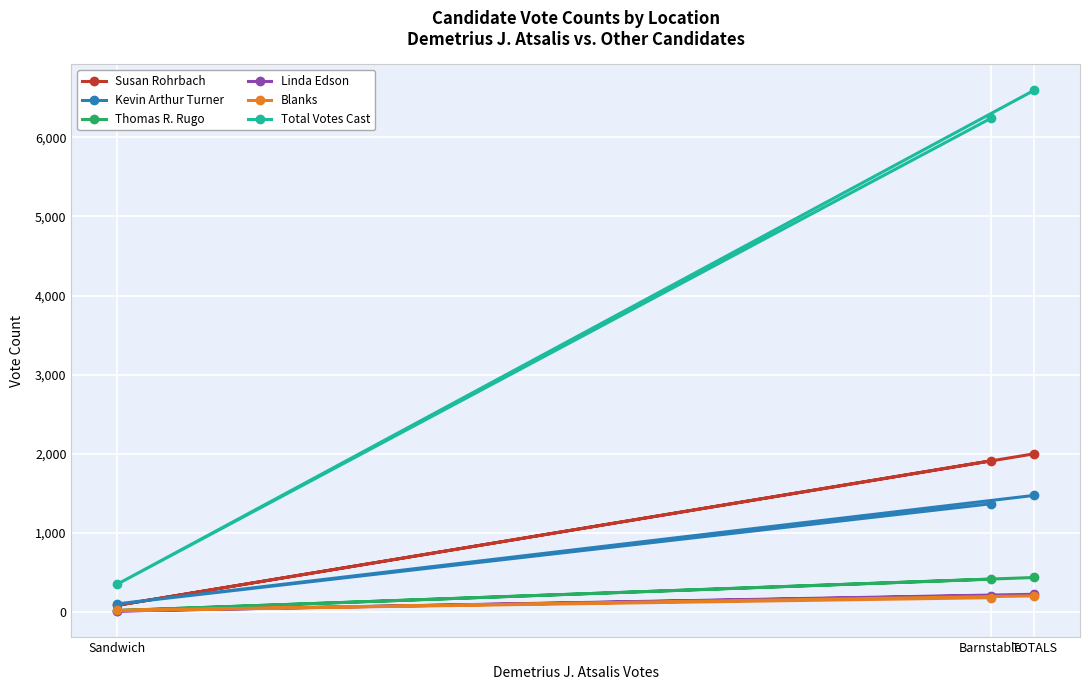

What is the sum of all Susan Rohrbach values?

4002